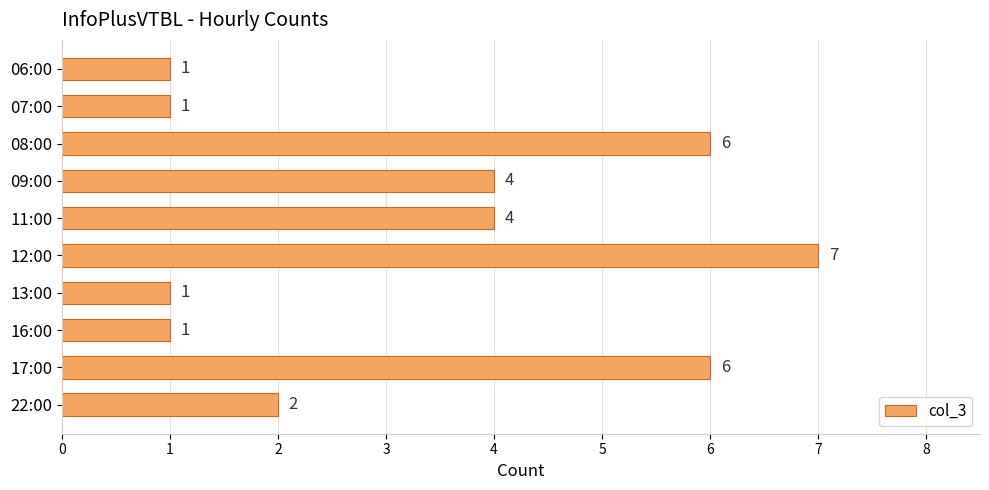

Reading top to bottom, list all the values displayed in this chart.

1	1	6	4	4	7	1	1	6	2